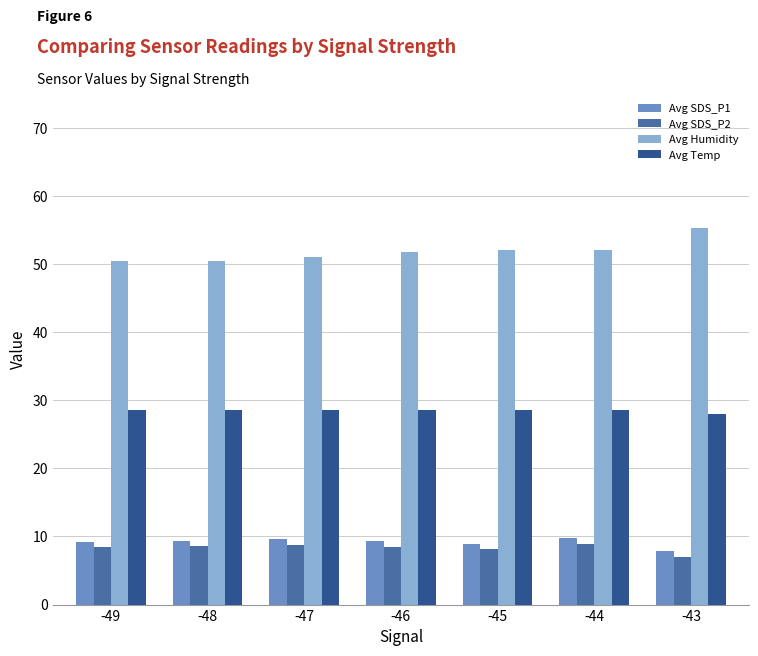

The Avg Temp series shows 28.0 at -43. True or false?

True